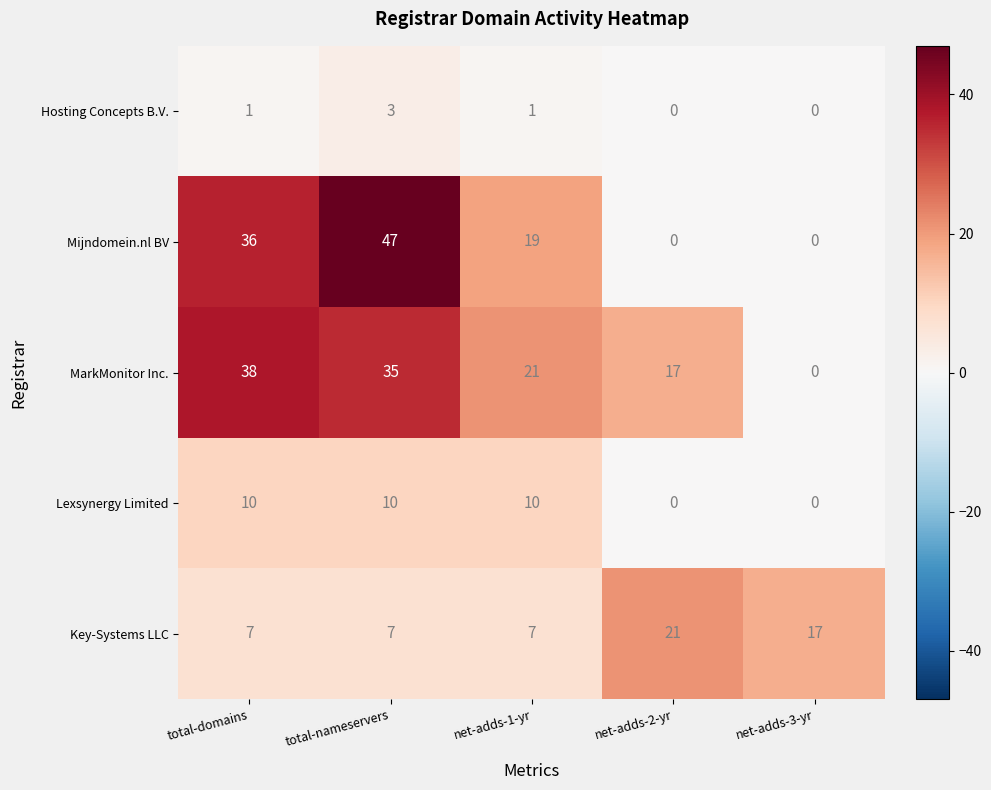

The value of MarkMonitor Inc. at total-domains is 67. True or false?

False